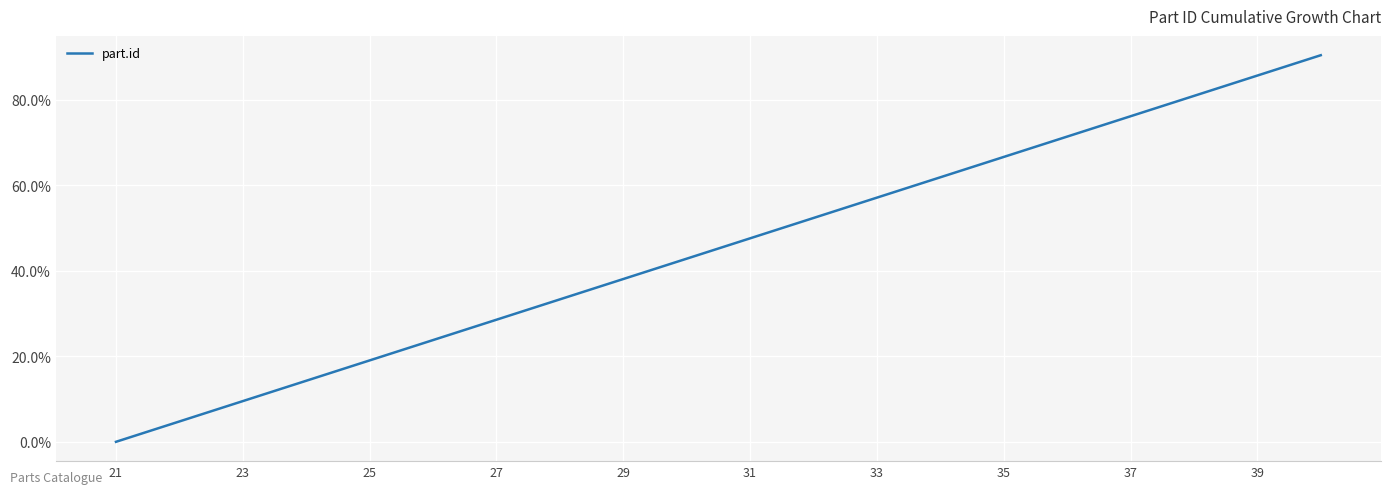

What is the difference between the maximum and minimum values?

90.5